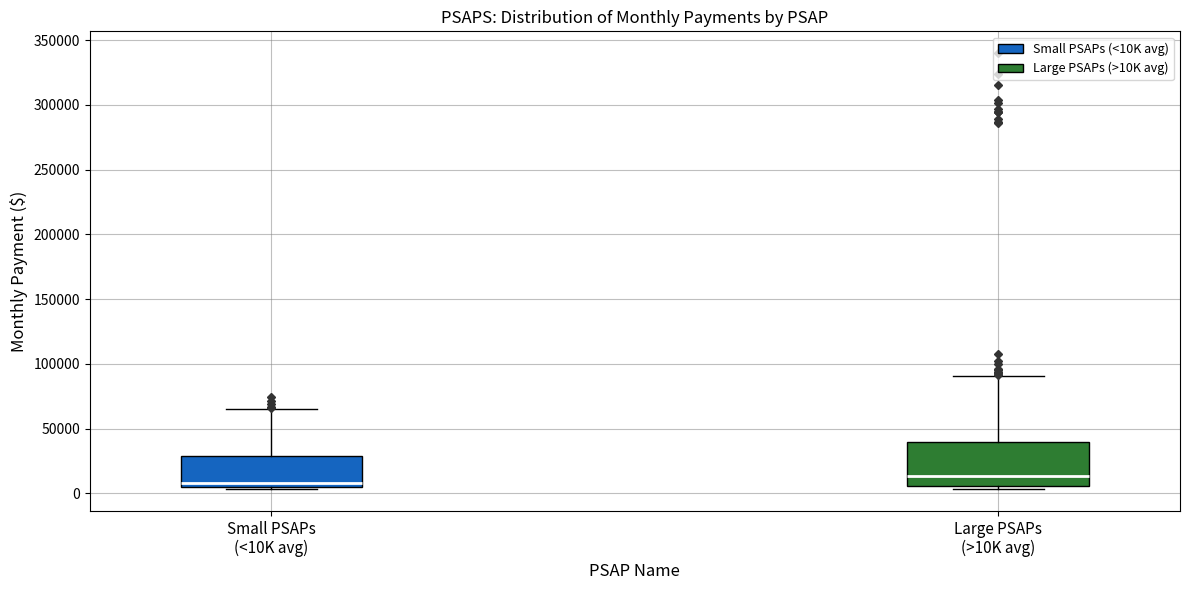

Comparing the boxes themselves (not the whiskers), which one is the tallest?

Large PSAPs (>10K avg)